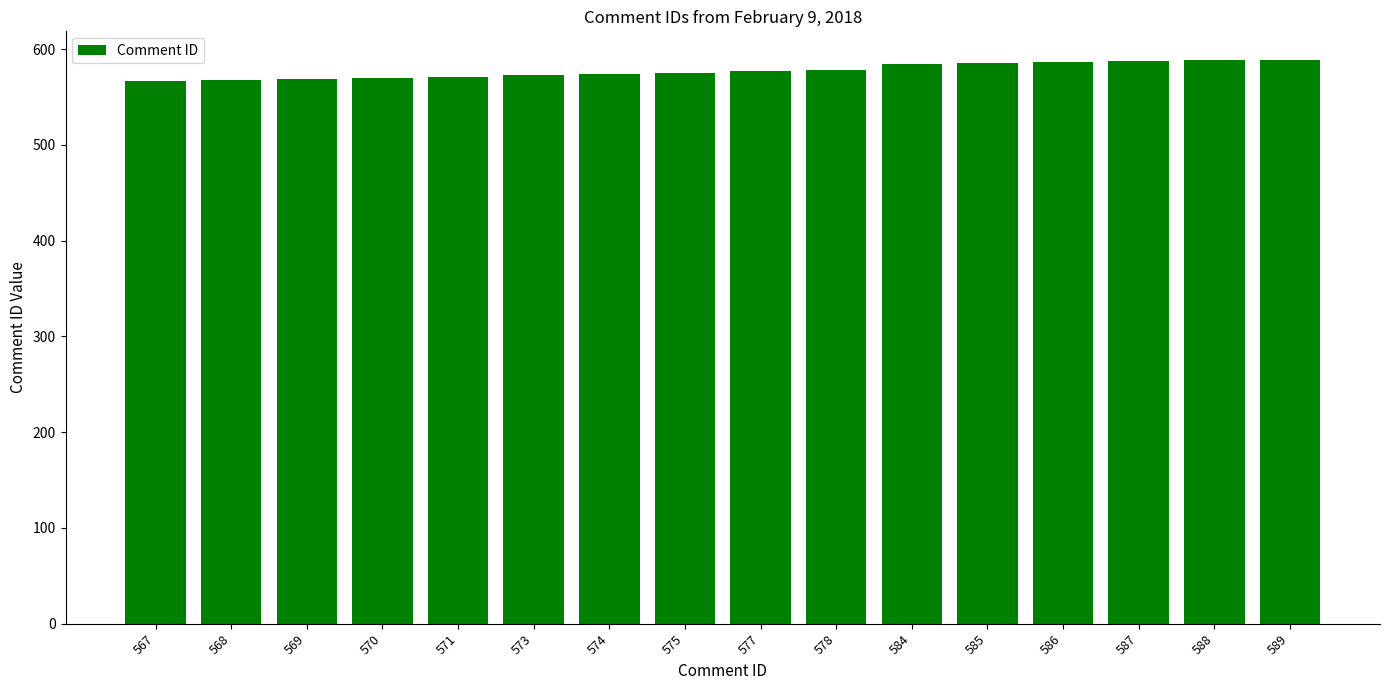

Approximately how many times larger is the value at 573 compared to 570?

1.0